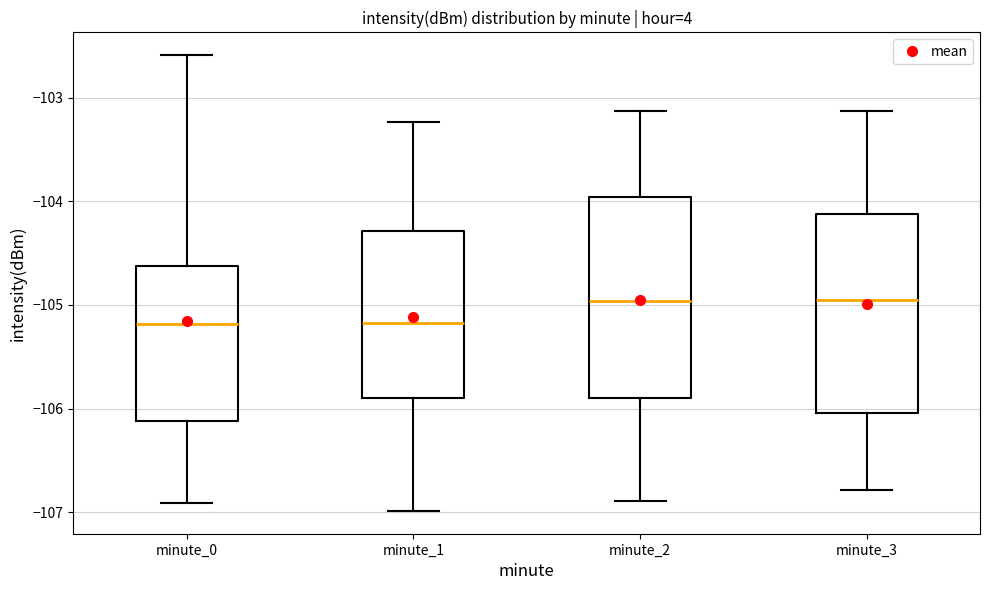

Where does the upper whisker of the box for minute_2 end on the y-axis? The values are not printed on the chart, so give them approximately, as read against the axis.

-103.1